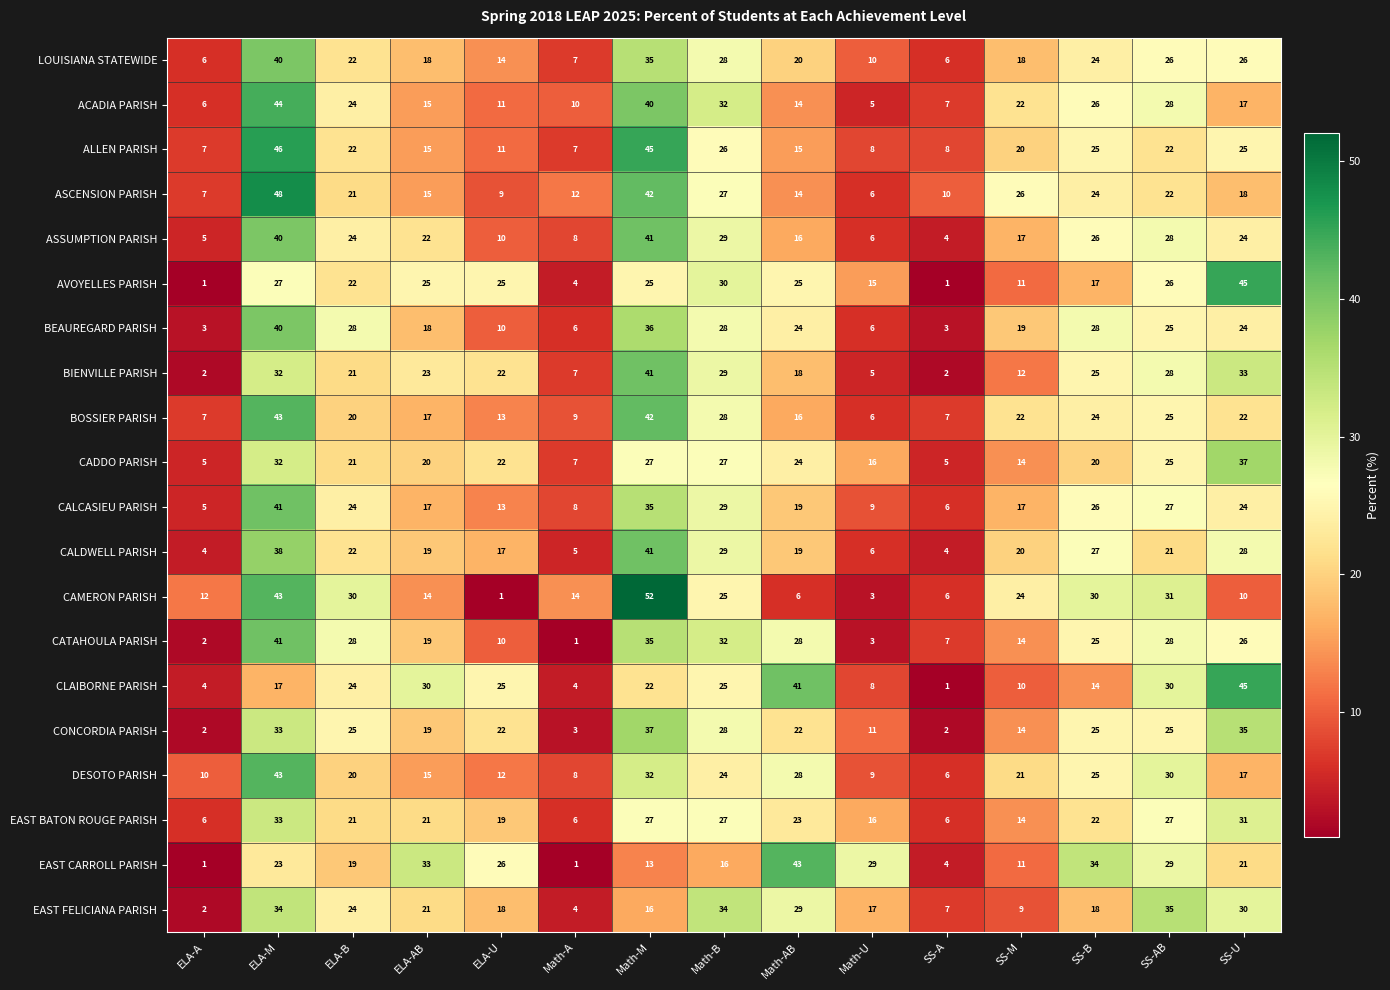

What is the greatest value displayed?

52